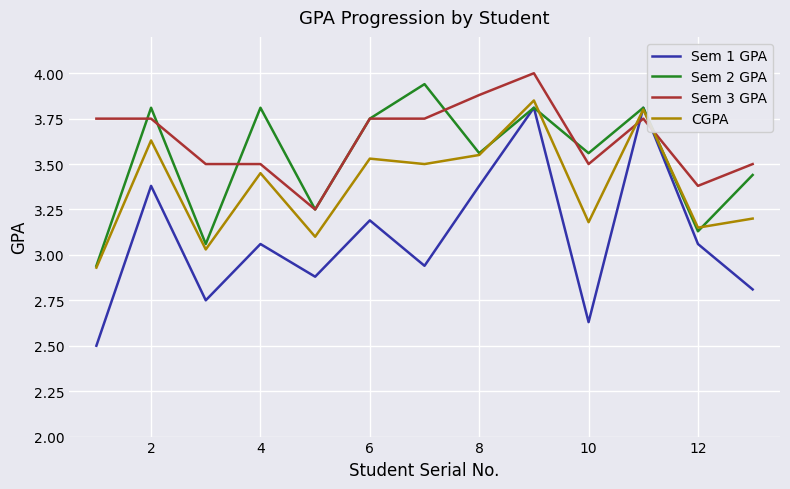

What is the minimum value shown in the chart?

2.5